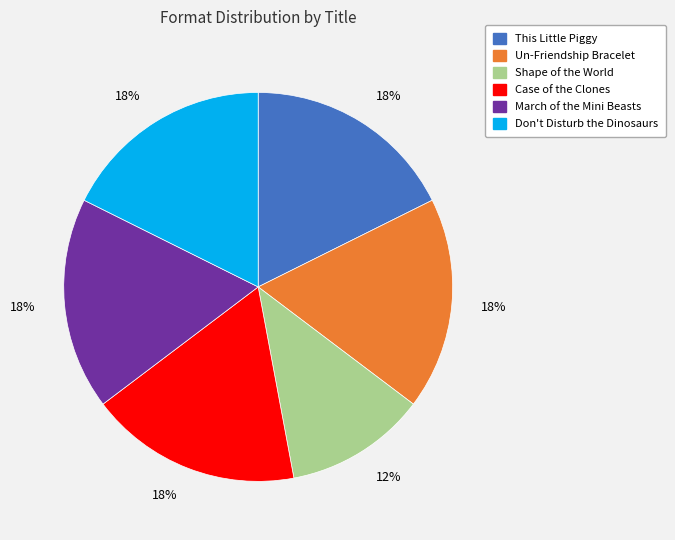

Does Case of the Clones account for over 50% of the chart?

No